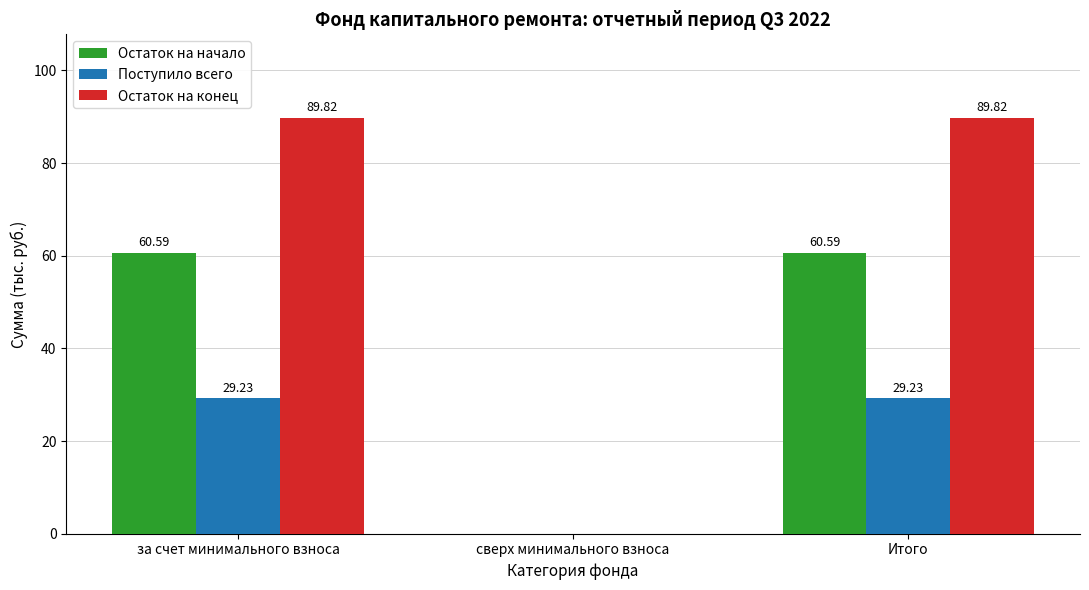

What is the sum of the Поступило всего values at за счет минимального взноса and сверх минимального взноса?

29.2